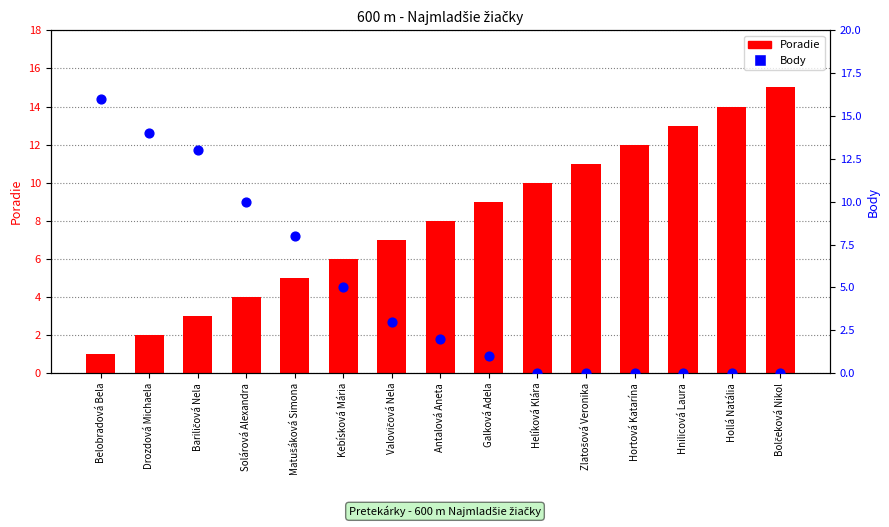

At how many categories does at least one series exceed 14?

2